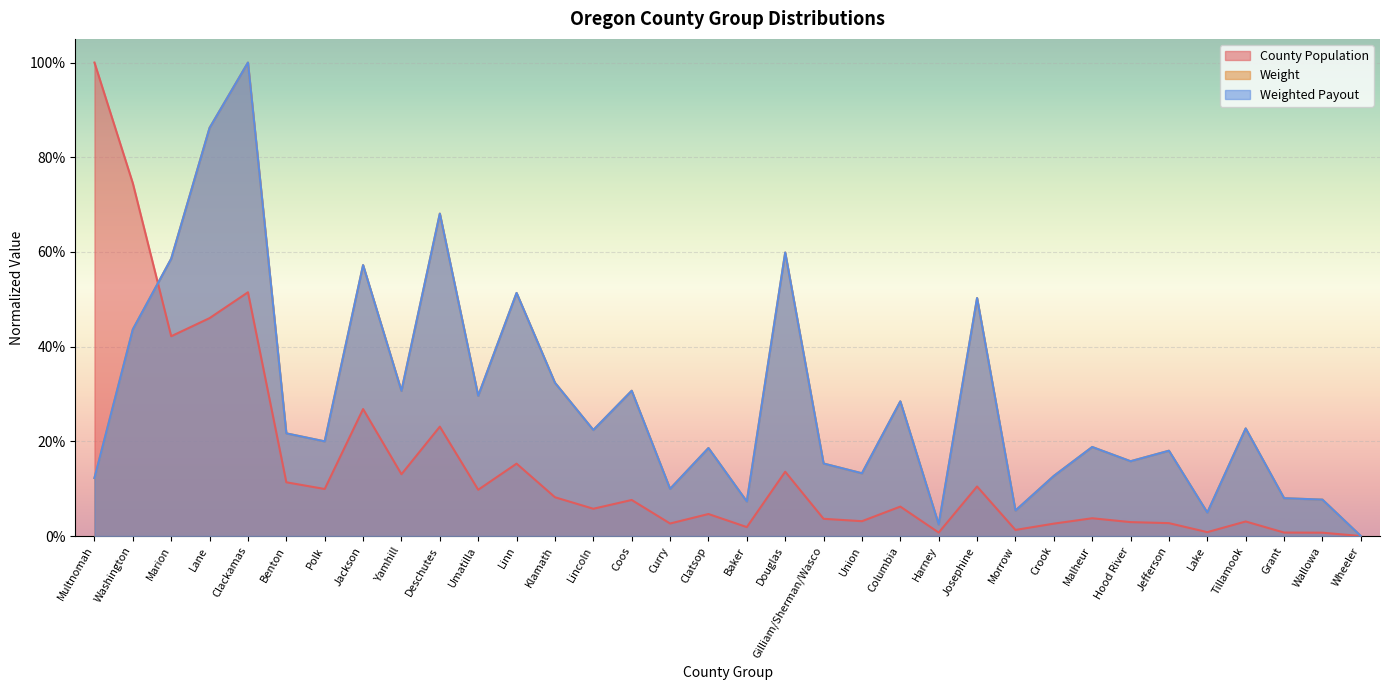

How many lines are shown in the chart?

3